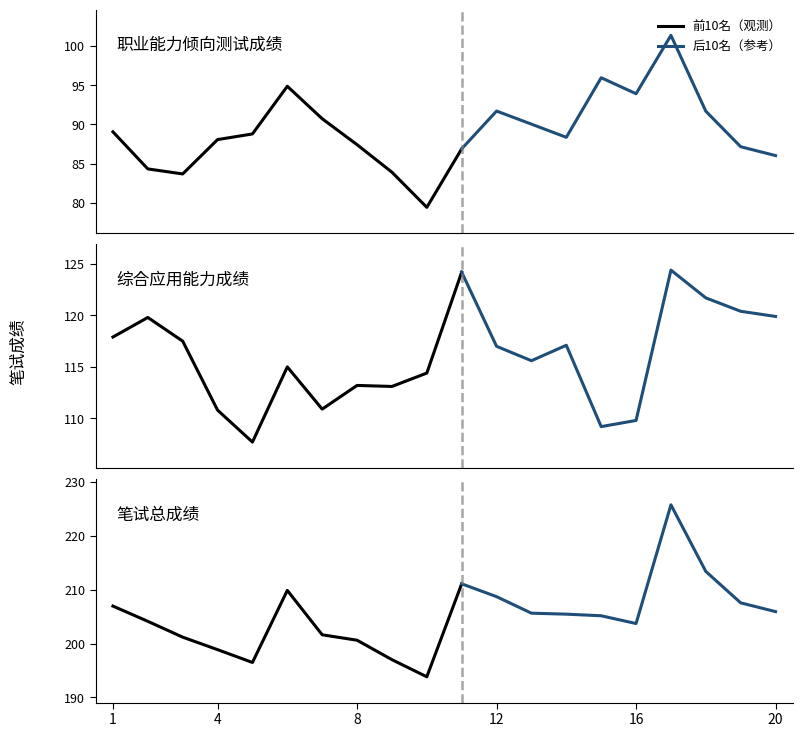

Is this an area chart (filled region under the line)?

No